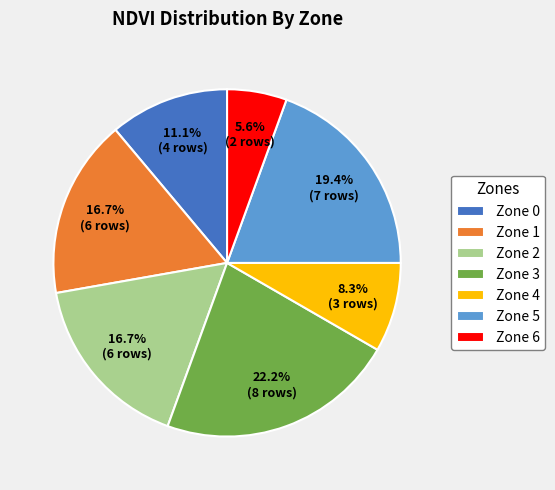

Which has a higher value, Zone 1 or Zone 3?

Zone 3